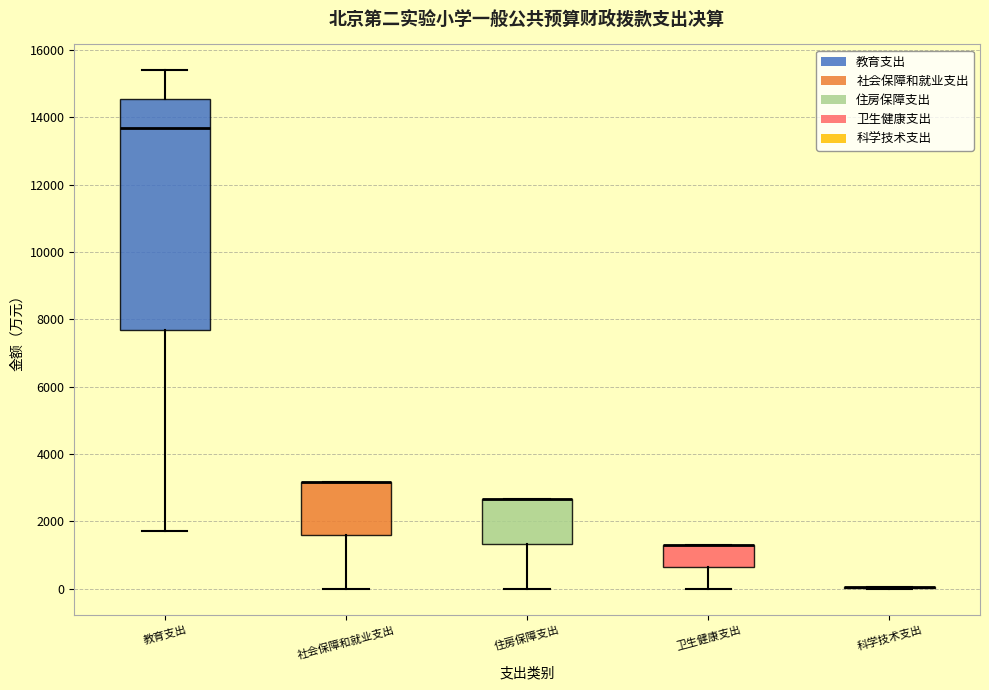

Reading left to right, read every box against the y-axis: the position of its median line, the range the box covers, and the ends of its whiskers. The values are not printed on the chart, so give them approximately, as read against the axis.

教育支出: median 13600, box 7600 to 14600, whiskers 1800 to 15400
社会保障和就业支出: median 3200 (drawn on the box's upper edge), box 1600 to 3200, whiskers 0 to 3200
住房保障支出: median 2600 (drawn on the box's upper edge), box 1400 to 2600, whiskers 0 to 2600
卫生健康支出: median 1200 (drawn on the box's upper edge), box 600 to 1200, whiskers 0 to 1200
科学技术支出: box collapsed to a line at 0, whiskers 0 to 0